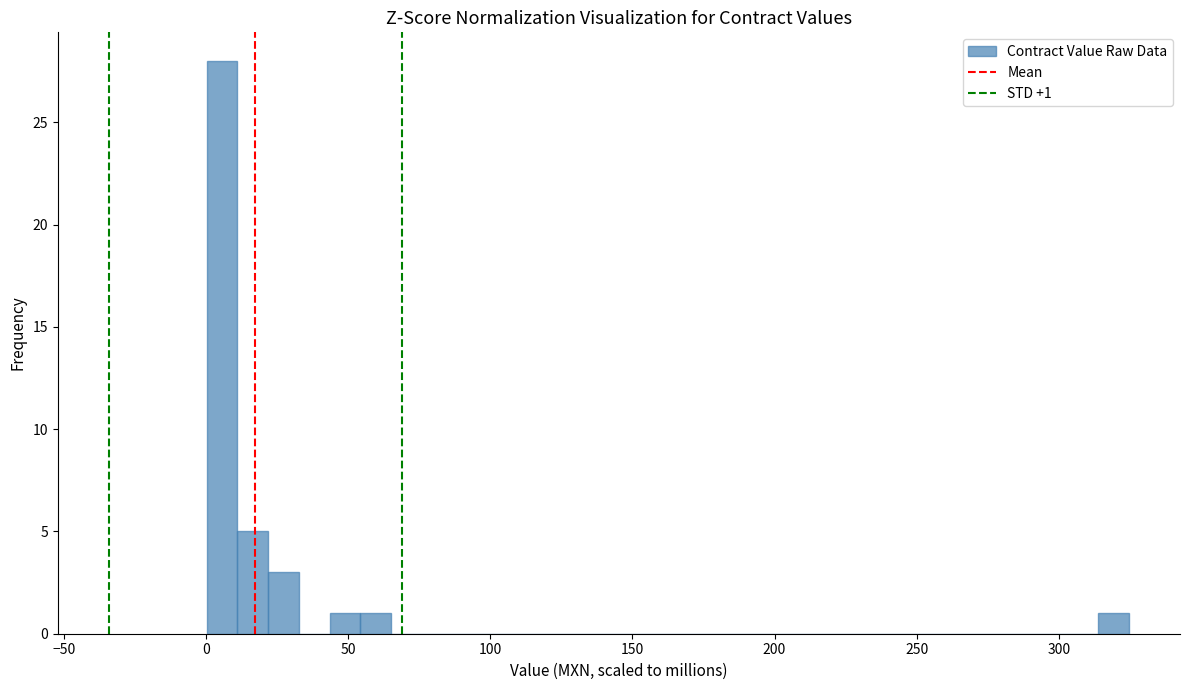

Around what value on the x-axis is the tallest bar? Give the approximate position of its centre, as read against the axis.

5